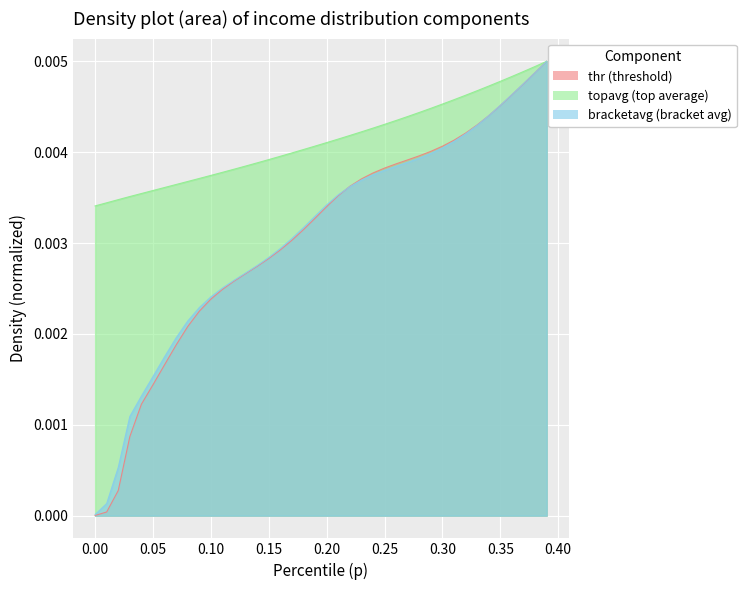

What is the sum of all topavg values?

0.2